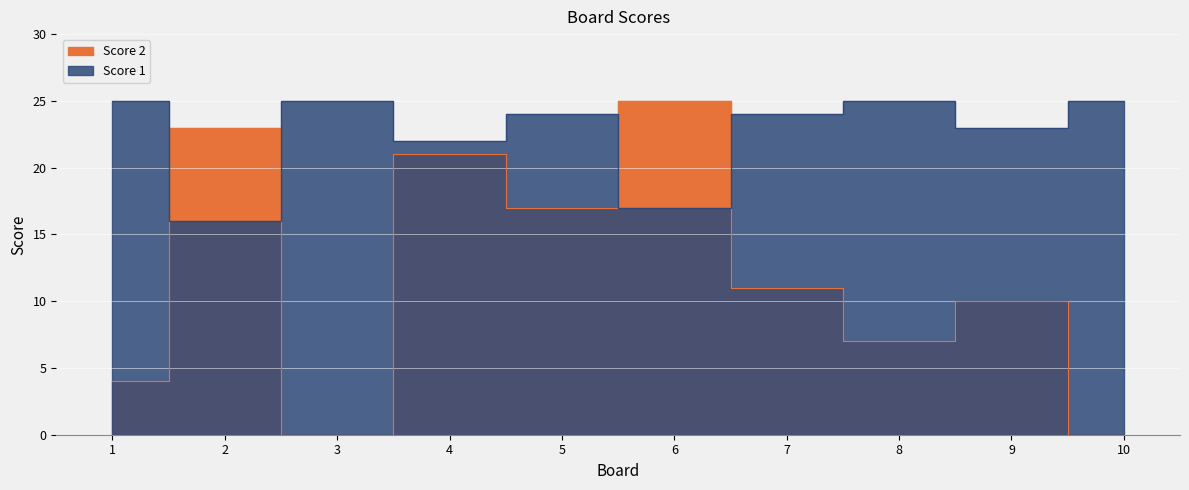

At which label does Score 2 reach its peak?

6